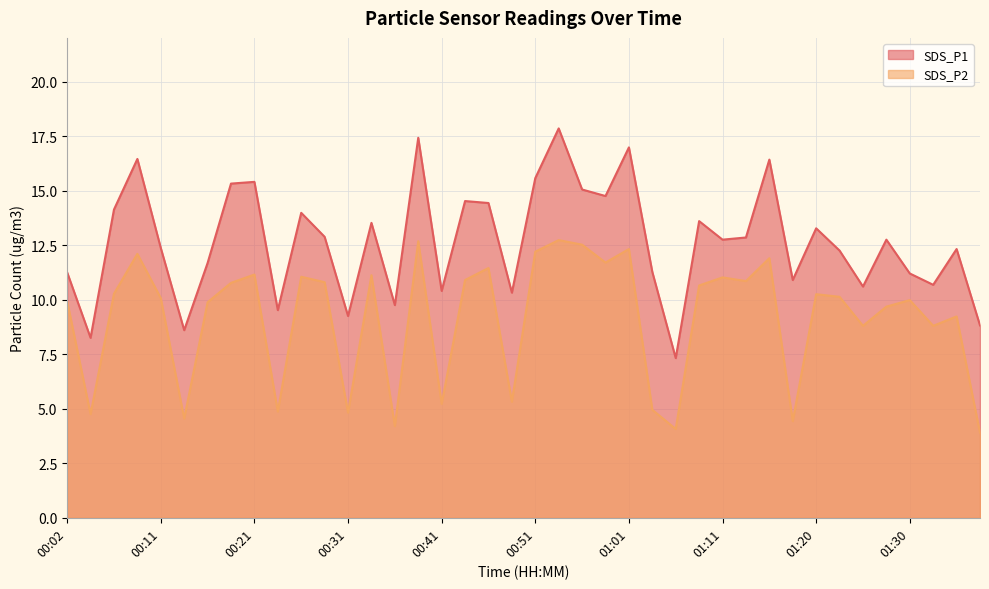

What position from the left is 00:14?

6